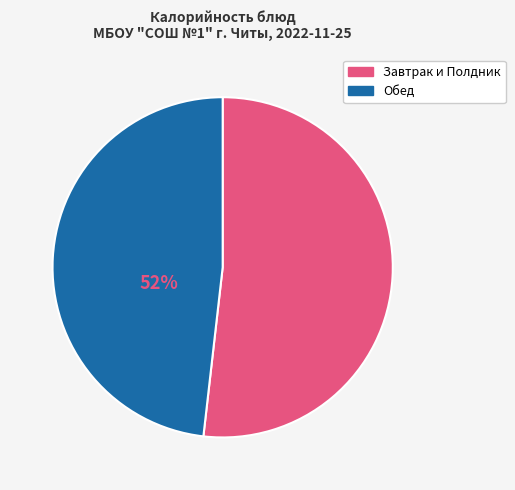

Rank the categories by value from highest to lowest.

Завтрак и Полдник, Обед